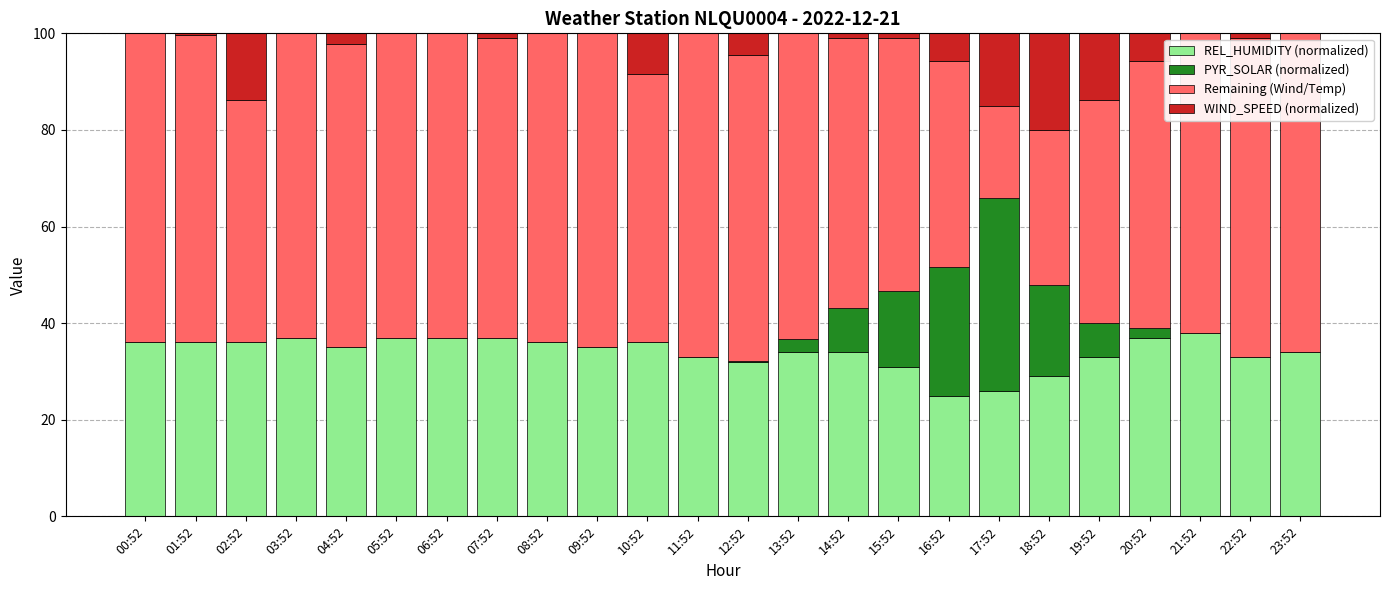

What is the total value across all series at 13:52?

100.0